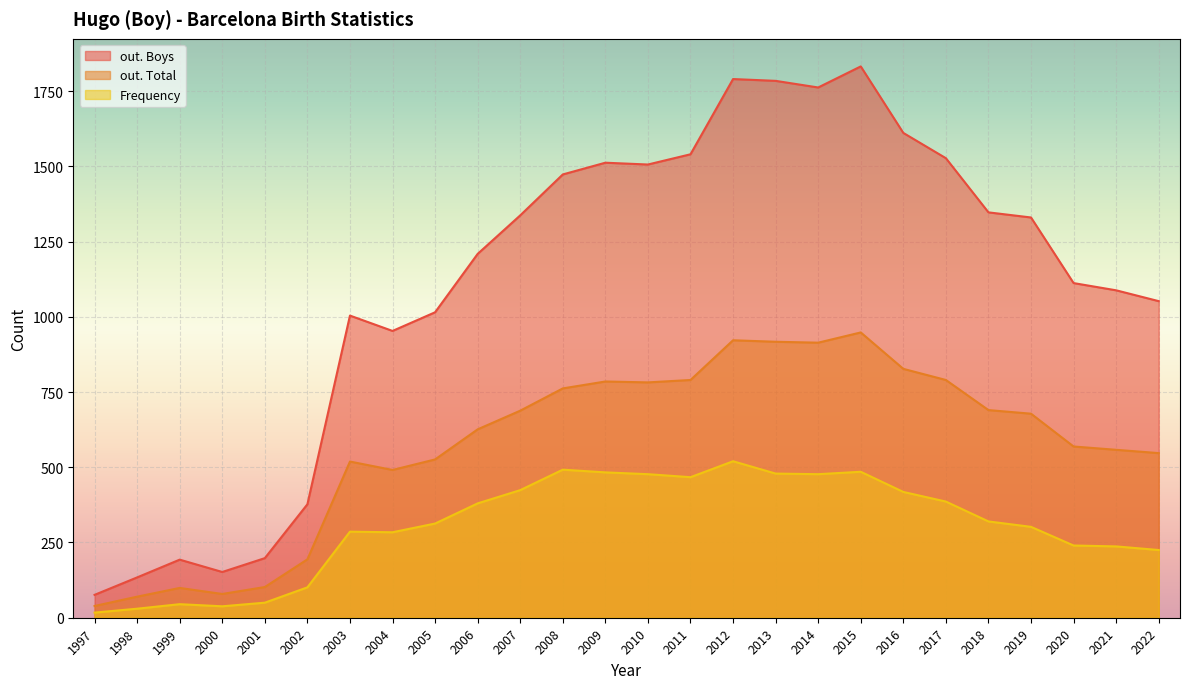

What is the value of the out. Boys line point at the 9th from the left?

1015